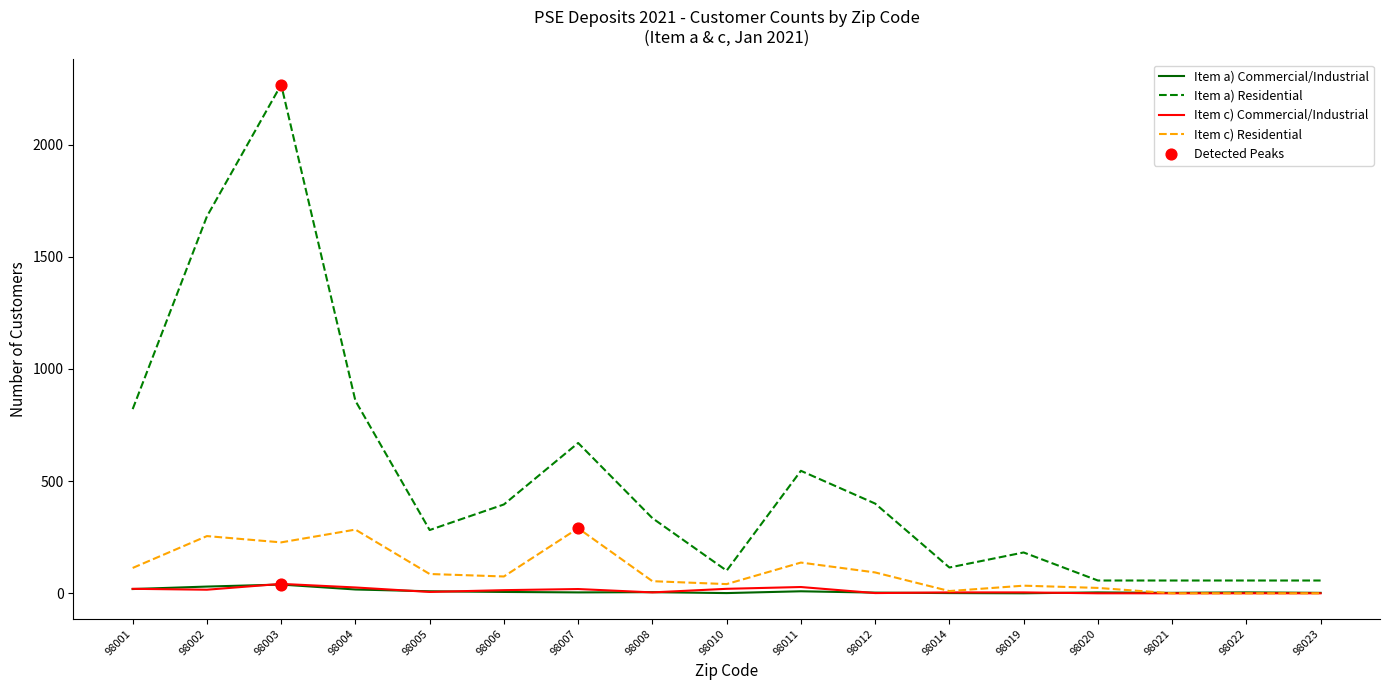

Which series changed the most between 98001 and 98022?

Item a) Residential